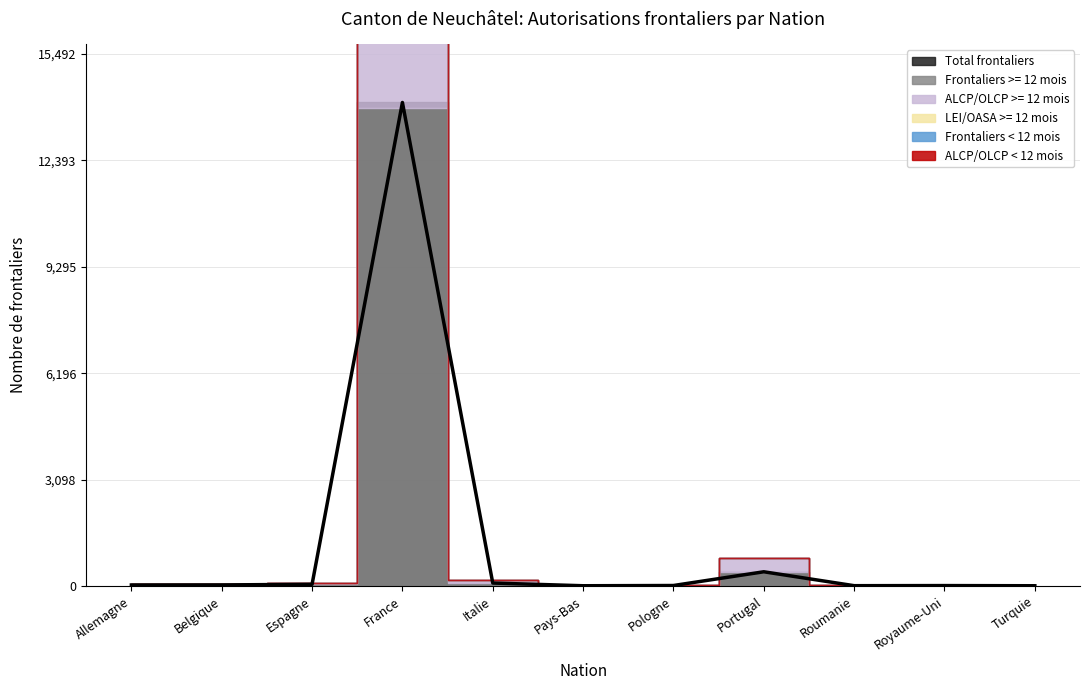

In ALCP/OLCP >= 12 mois, how many points are higher than both neighbors (excluding endpoints)?

3